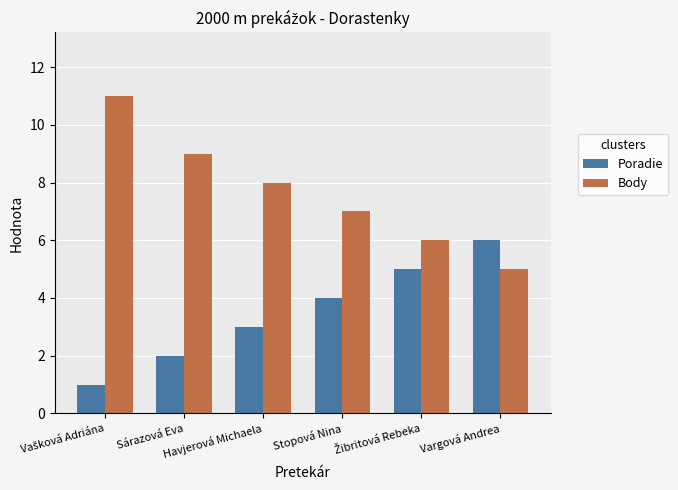

List the series in order of their overall mean, lowest first.

Poradie, Body